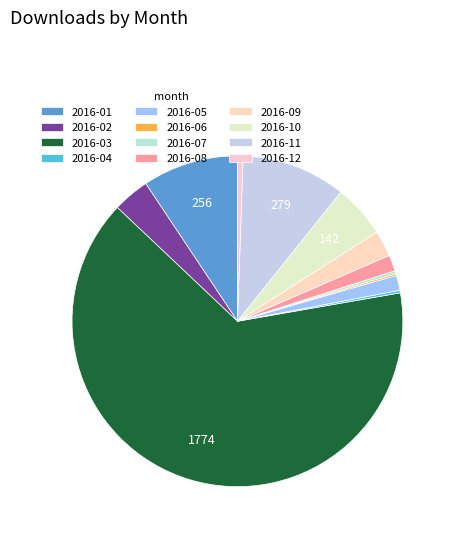

Is 2016-09 the majority of the pie?

No